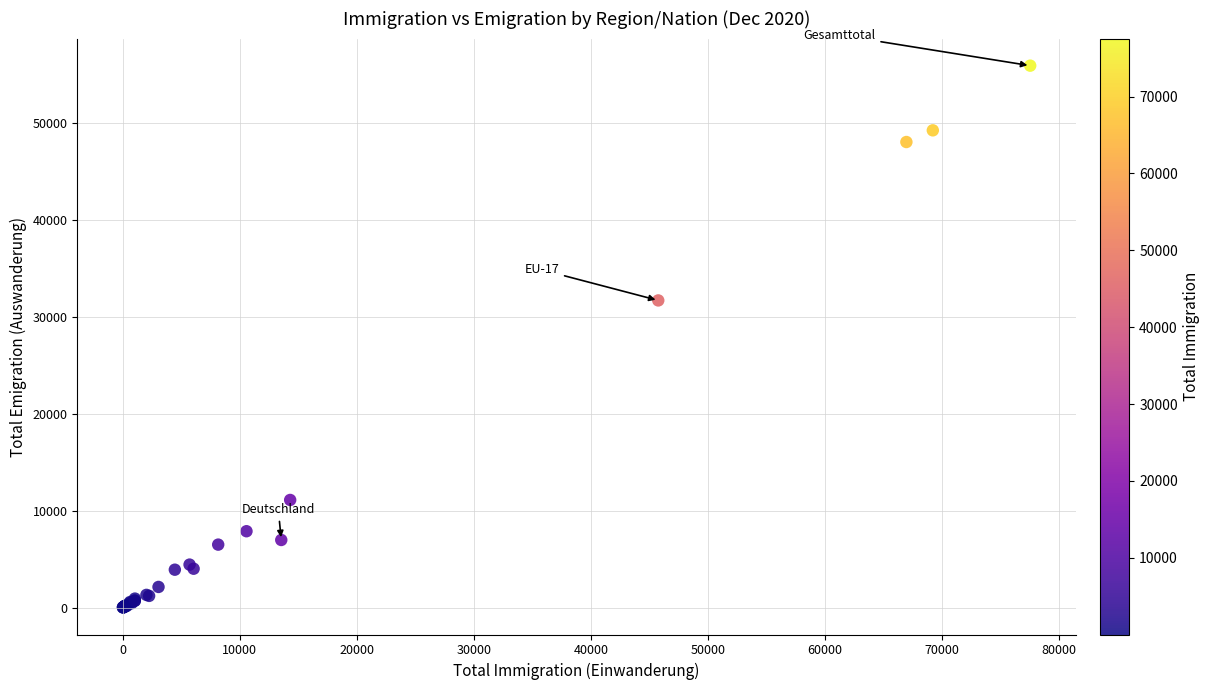

What Y value in the scatter plot is closest to 27950?

31675